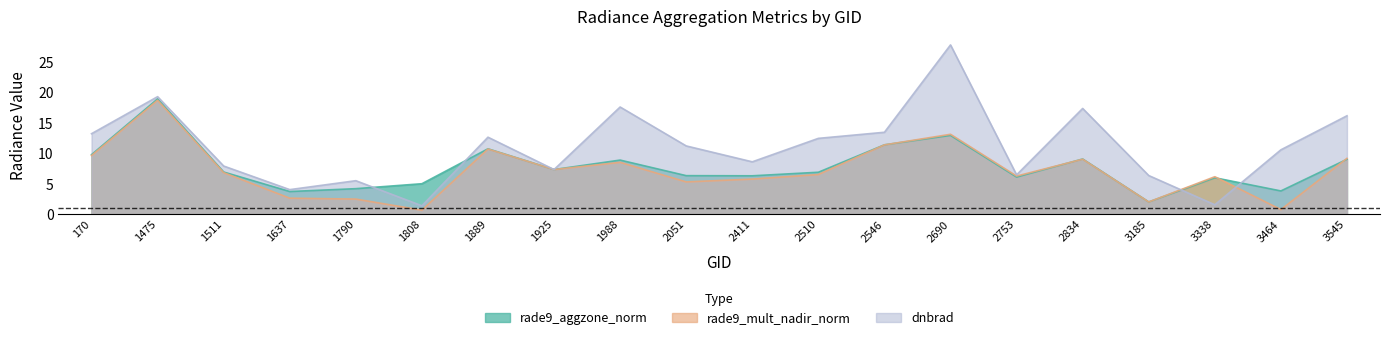

What is the difference between the rade9_mult_nadir_norm values at 2411 and 3545?

3.4